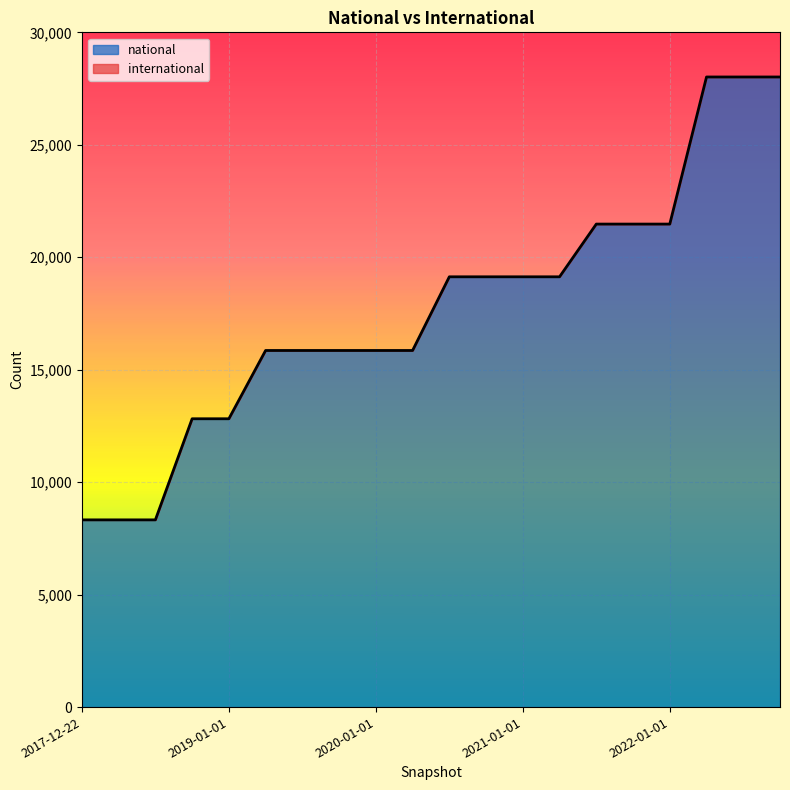

What is the difference between the maximum and minimum values?

19691